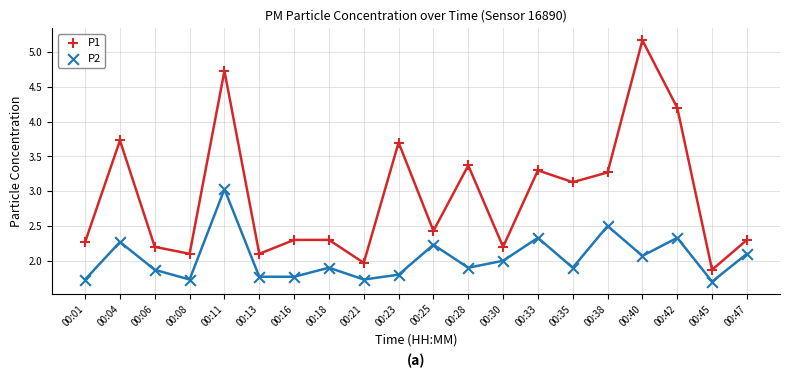

Which series contains the lowest Y value?

P2